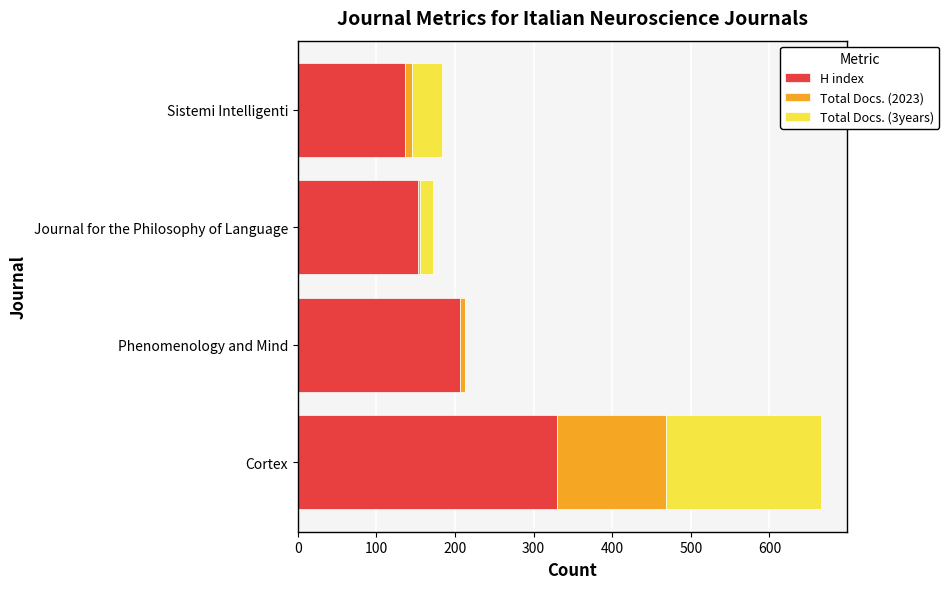

What is the sum of all H index values?

826